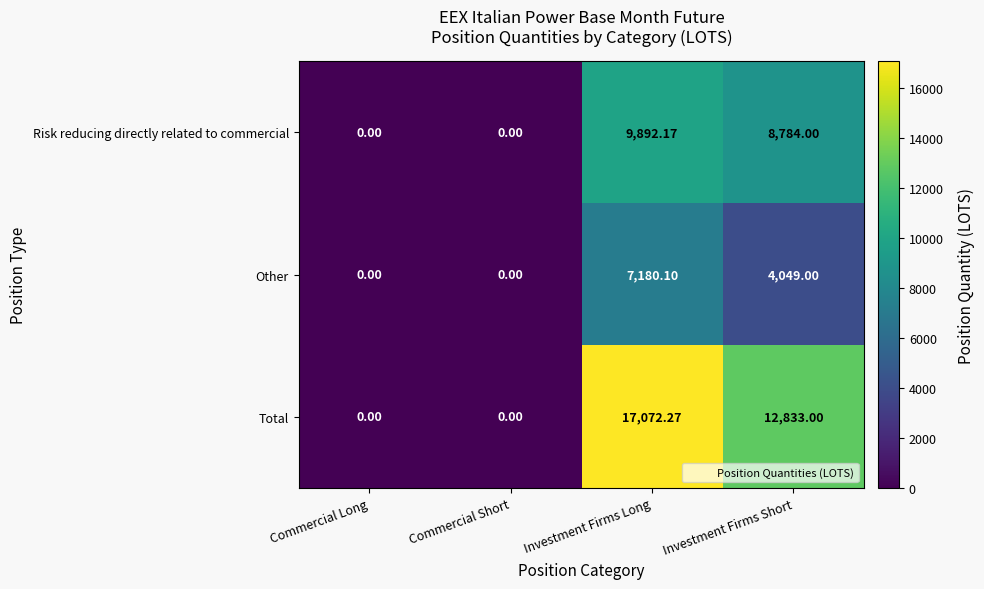

At which label does Risk reducing directly related to commercial reach its peak?

Investment Firms Long